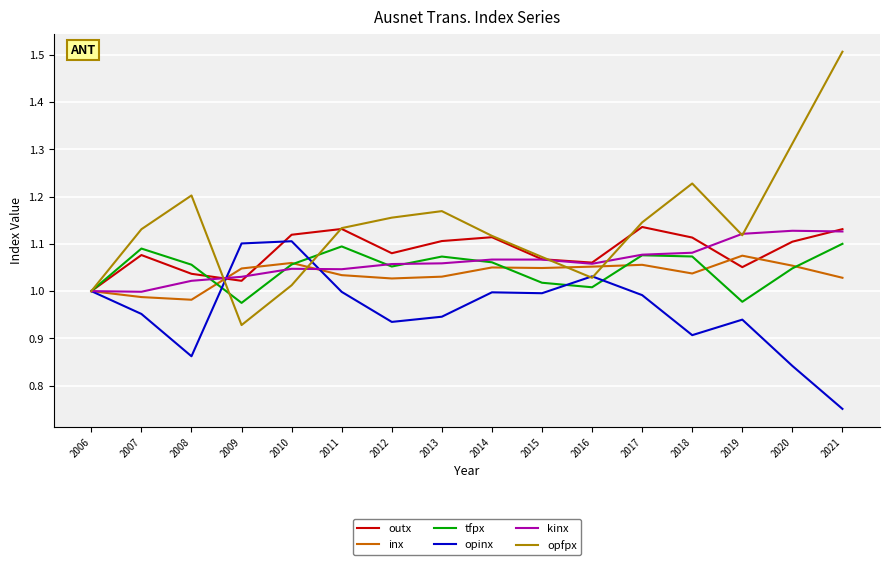

Where is outx nearest to the value 1?

2006